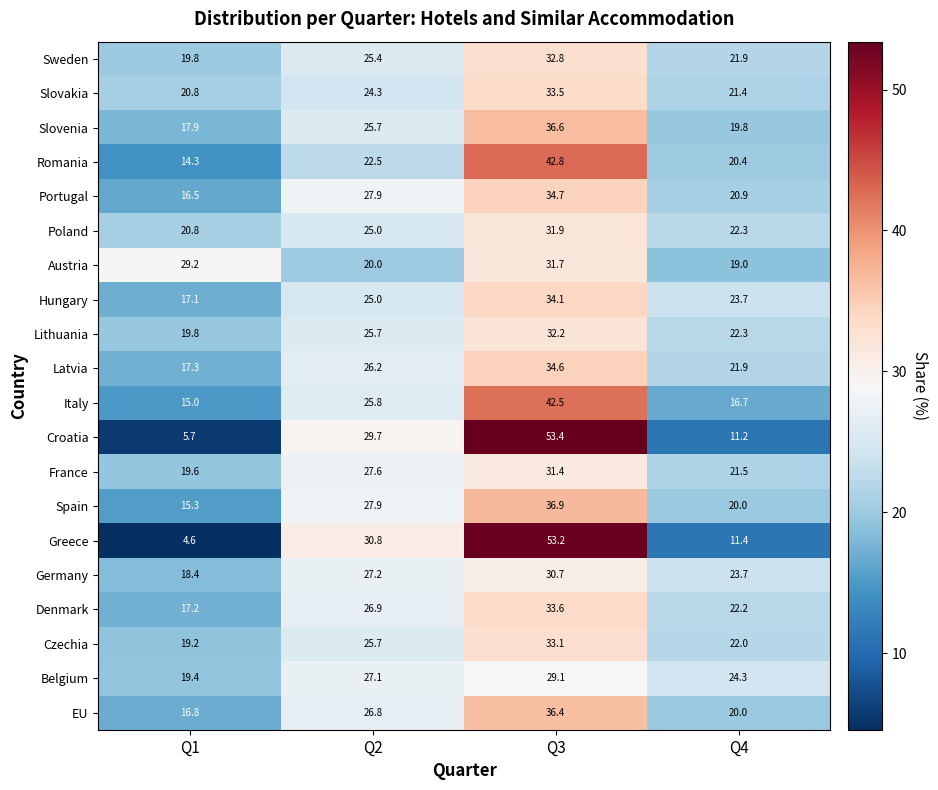

What is the total value across all series at Q3?

725.2